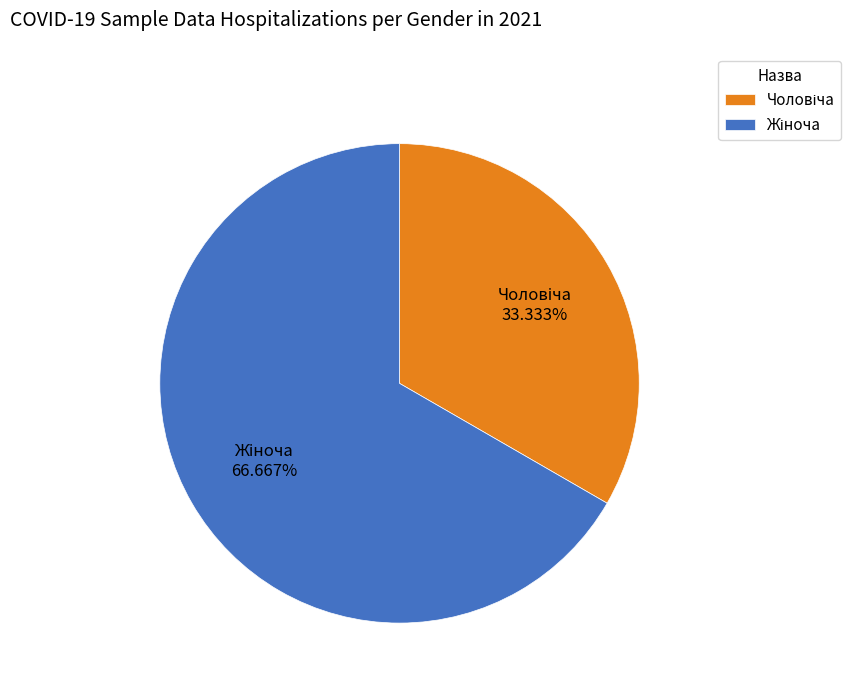

Is there any slice that represents more than half of the pie?

Yes